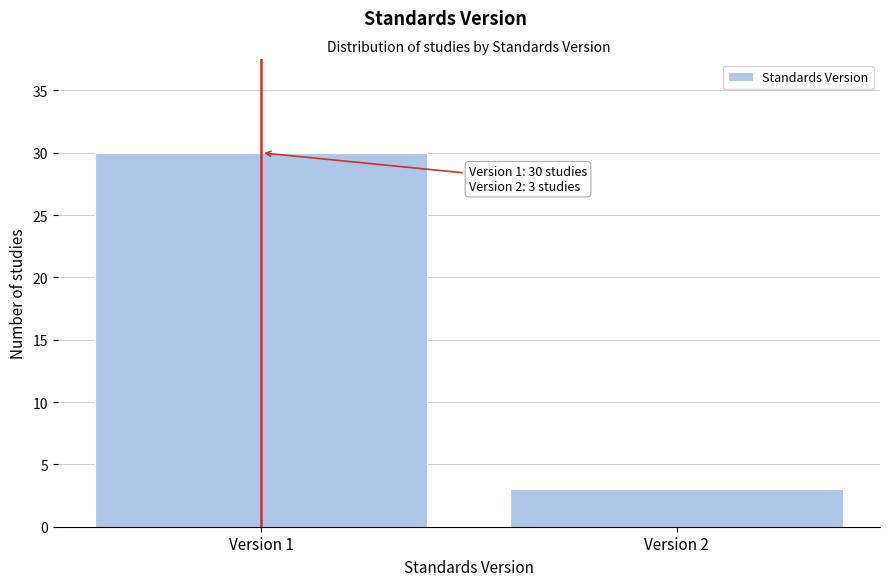

Reading left to right, list all the values displayed in this chart.

30	3